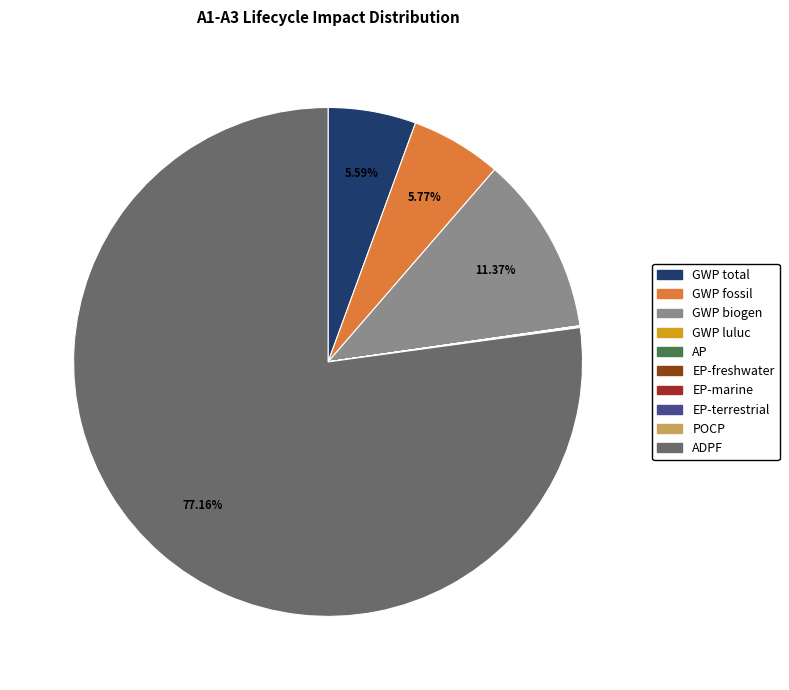

Which category has the biggest portion of the pie?

ADPF